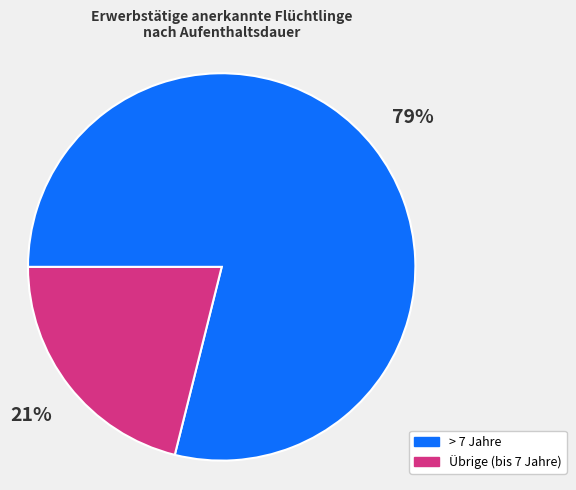

Count the number of slices in the pie.

2